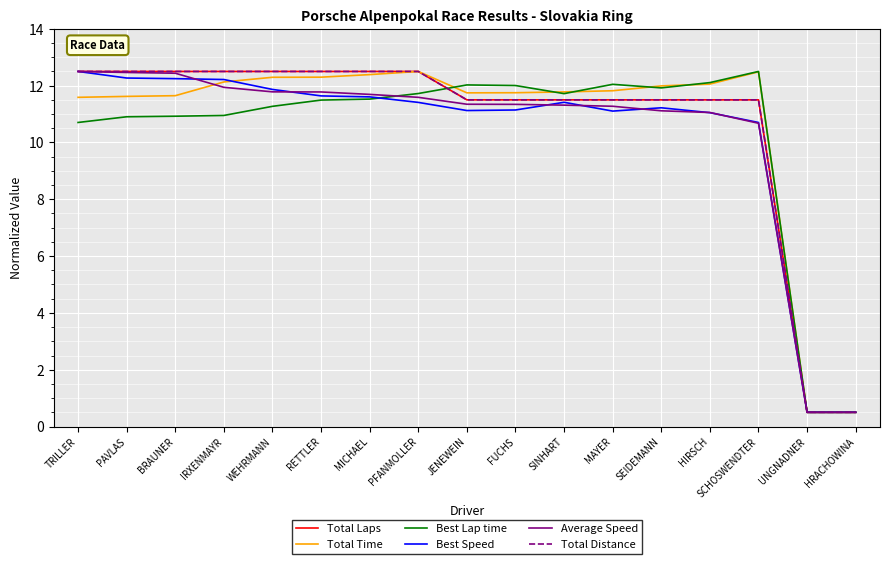

How many lines are shown in the chart?

6